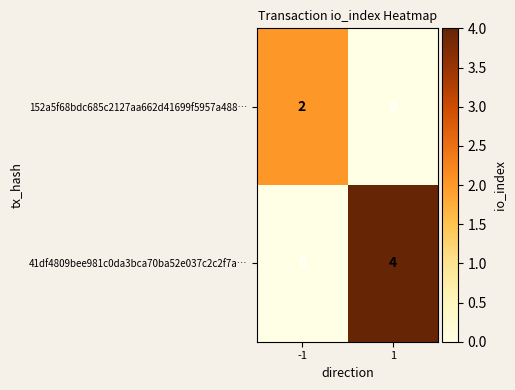

The 41df4809bee981c0da3bca70ba52e037c2c2f7a… series shows 2 at -1. True or false?

False